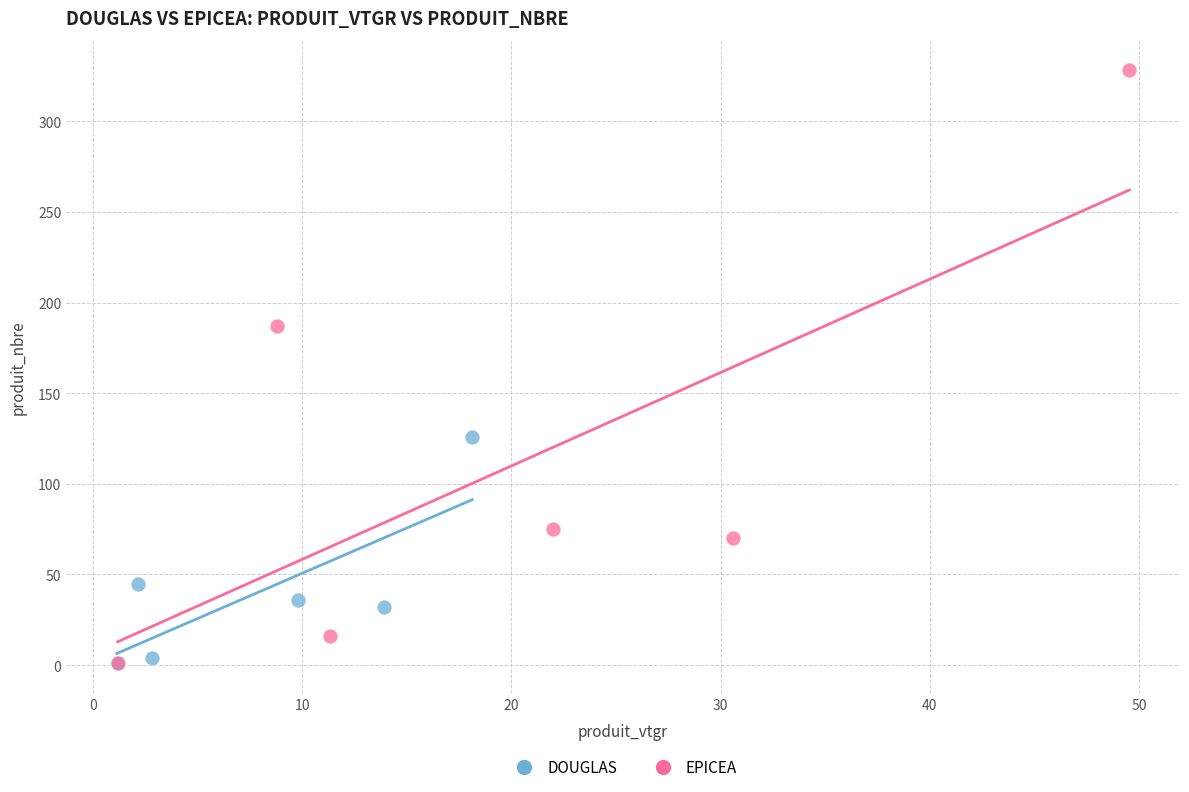

Which series contains the highest Y value?

EPICEA